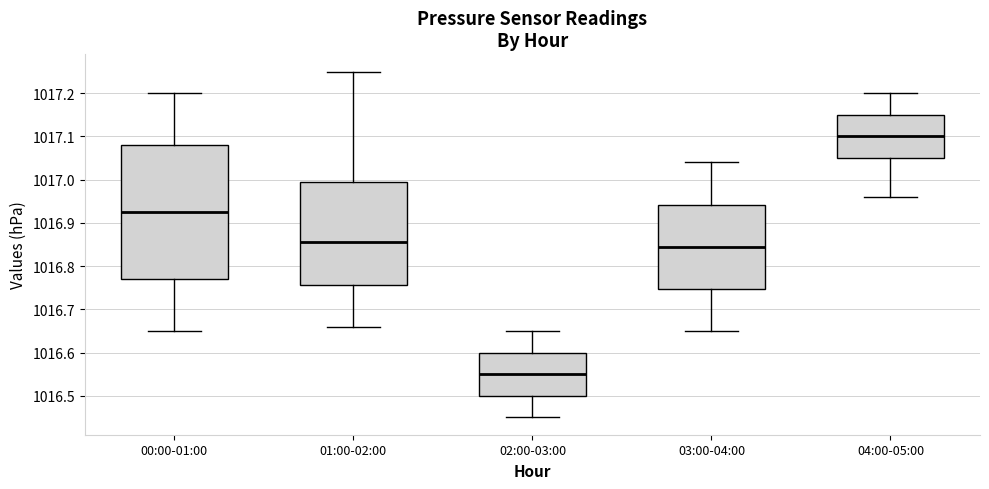

Where does the lower whisker of the box for 02:00-03:00 end on the y-axis? The values are not printed on the chart, so give them approximately, as read against the axis.

1016.45